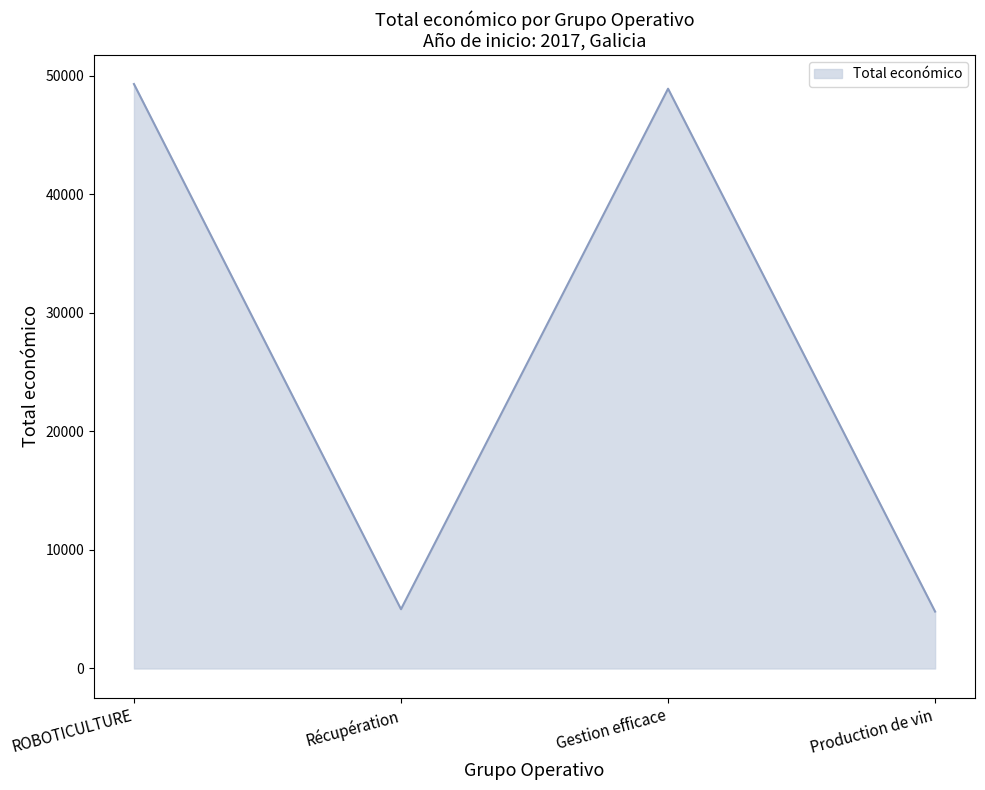

Where is the data nearest to the value 27045?

Gestion efficace